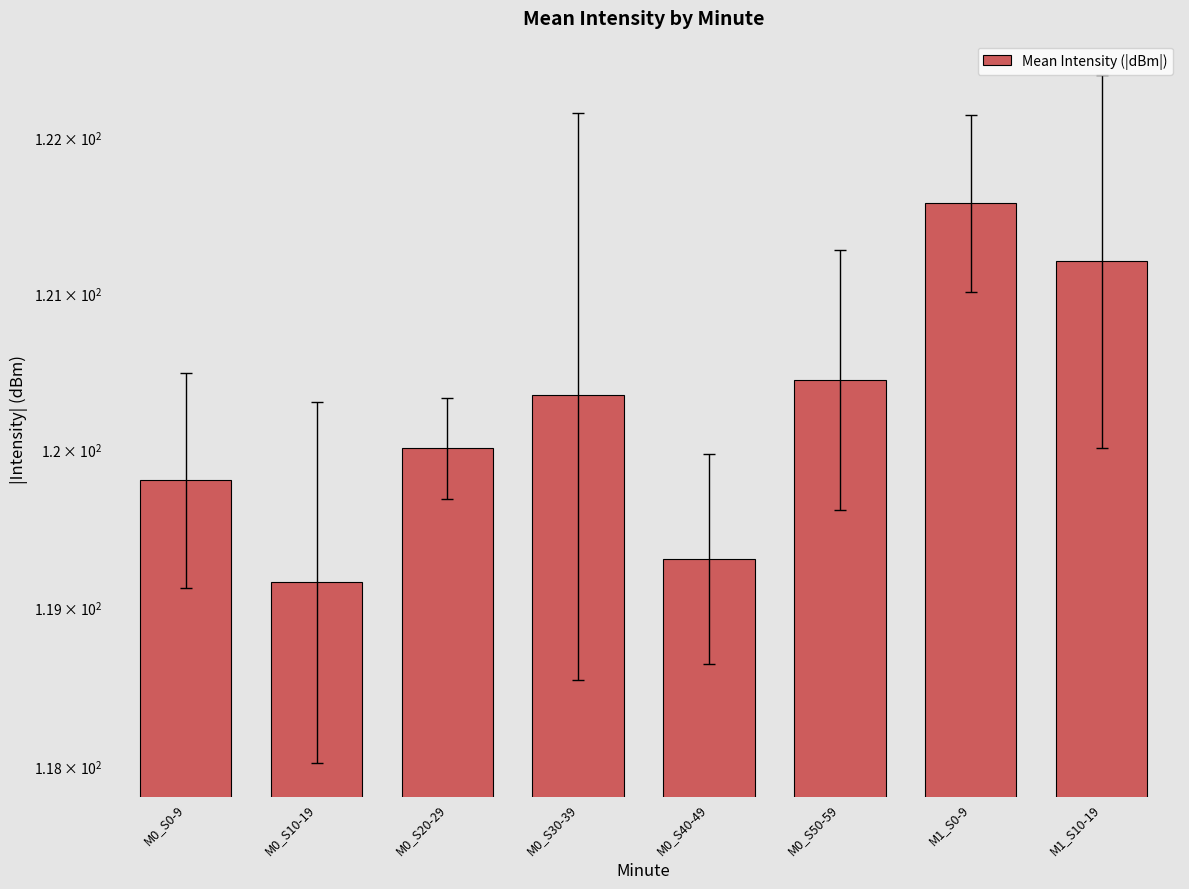

What is the sum of the values at M0_S10-19 and M0_S20-29?

239.2